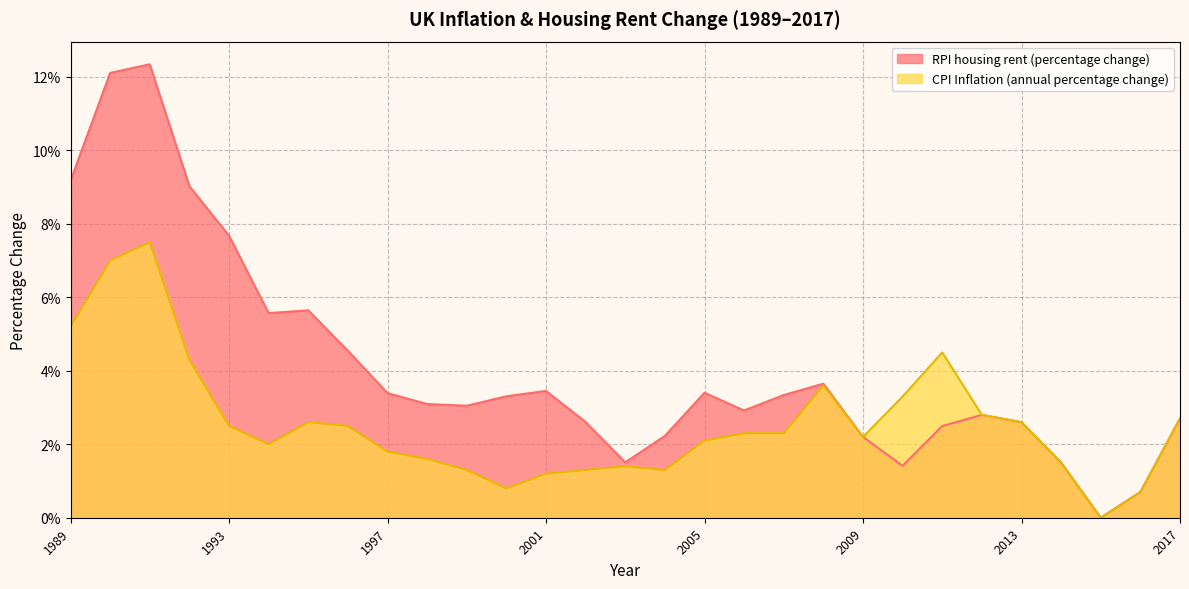

What are all the series names shown in the legend?

RPI housing rent (percentage change), CPI Inflation (annual percentage change)